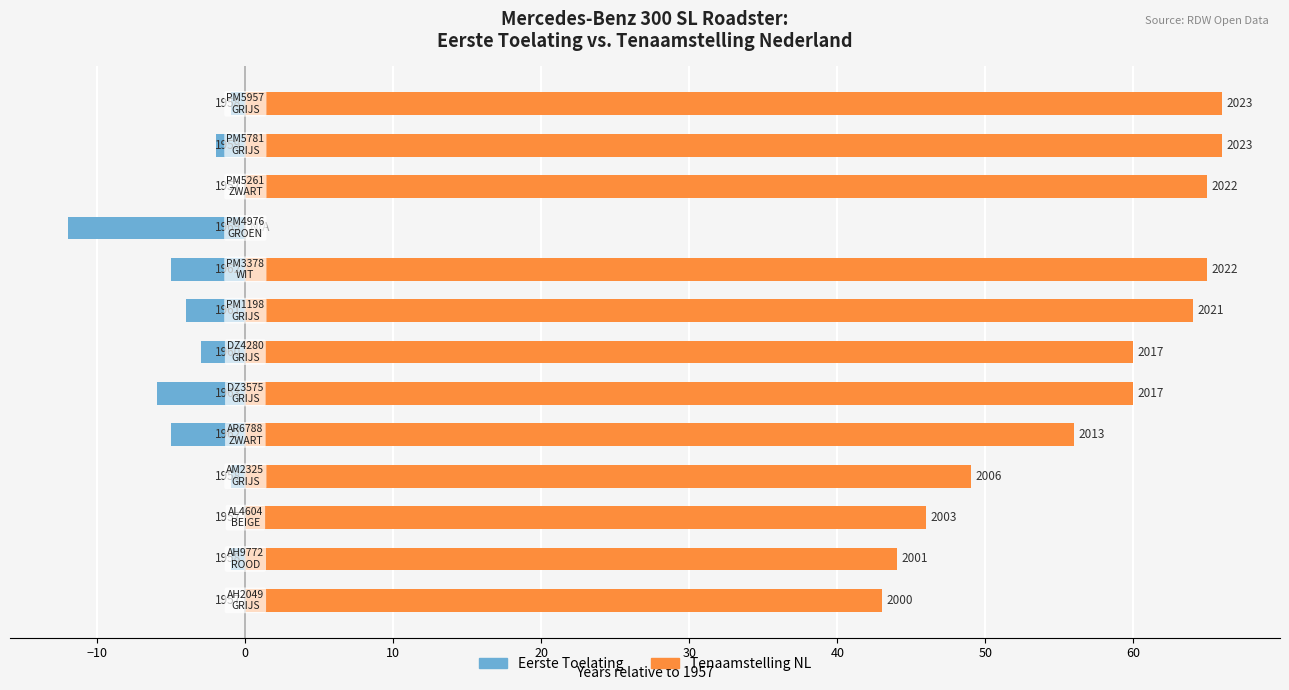

Which series has the largest total across all categories?

Tenaamstelling NL (years from 1957)